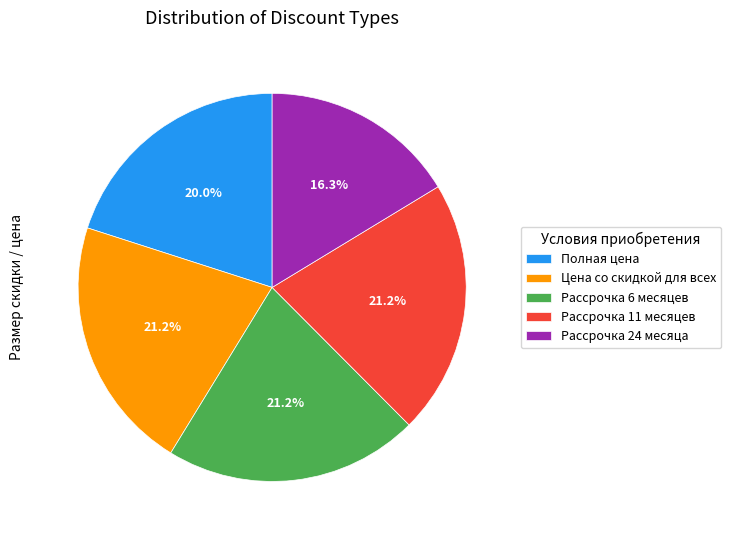

Combined, what portion of the pie is Рассрочка 11 месяцев and Рассрочка 6 месяцев?

42.4%